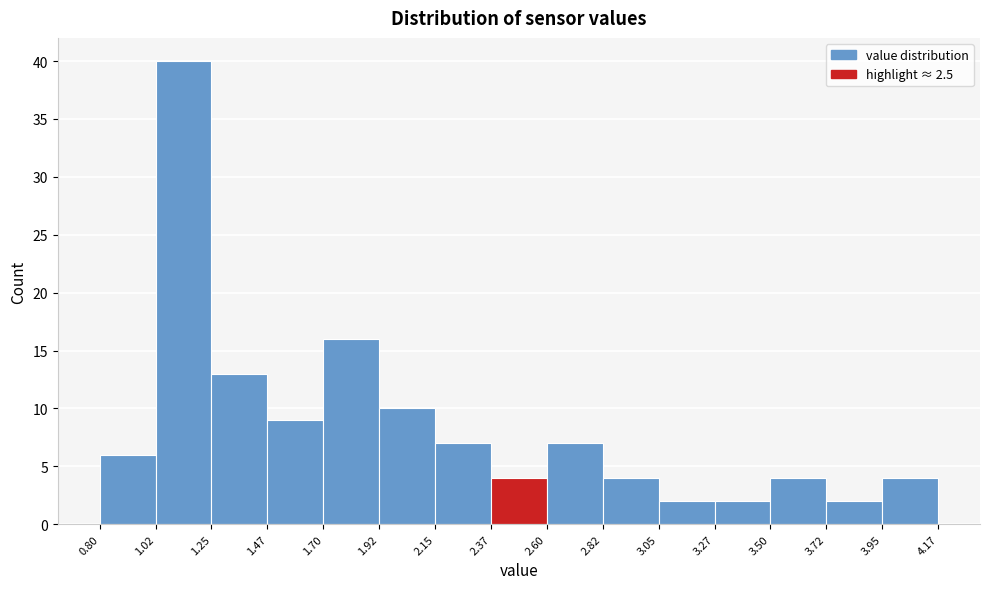

Reading left to right, list every bar in this chart as the range it spans on the x-axis followed by its height. The values are not printed on the chart, so give them approximately, as read against the axis.

0.80 to 1.02: 6
1.02 to 1.25: 40
1.25 to 1.47: 13
1.47 to 1.70: 9
1.70 to 1.92: 16
1.92 to 2.15: 10
2.15 to 2.37: 7
2.37 to 2.60: 4
2.60 to 2.82: 7
2.82 to 3.05: 4
3.05 to 3.27: 2
3.27 to 3.50: 2
3.50 to 3.72: 4
3.72 to 3.95: 2
3.95 to 4.17: 4